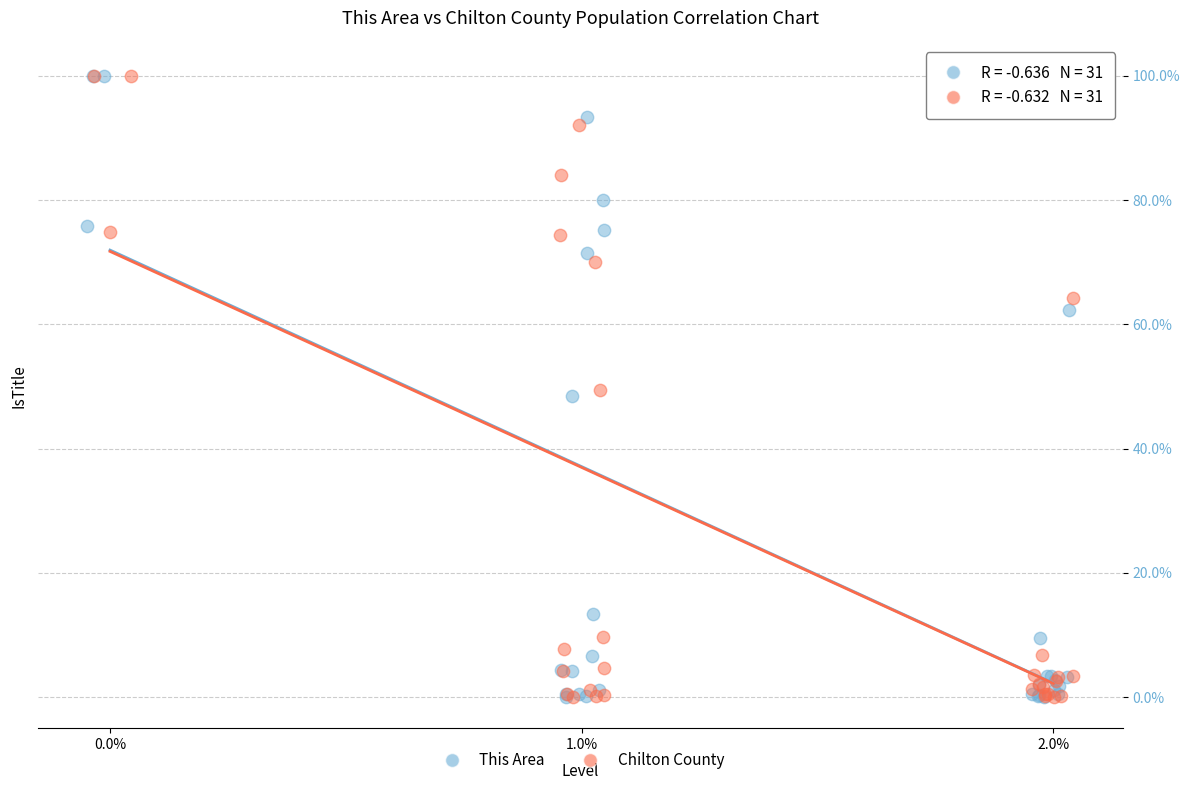

What are all the series names shown in the legend?

This Area, Chilton County